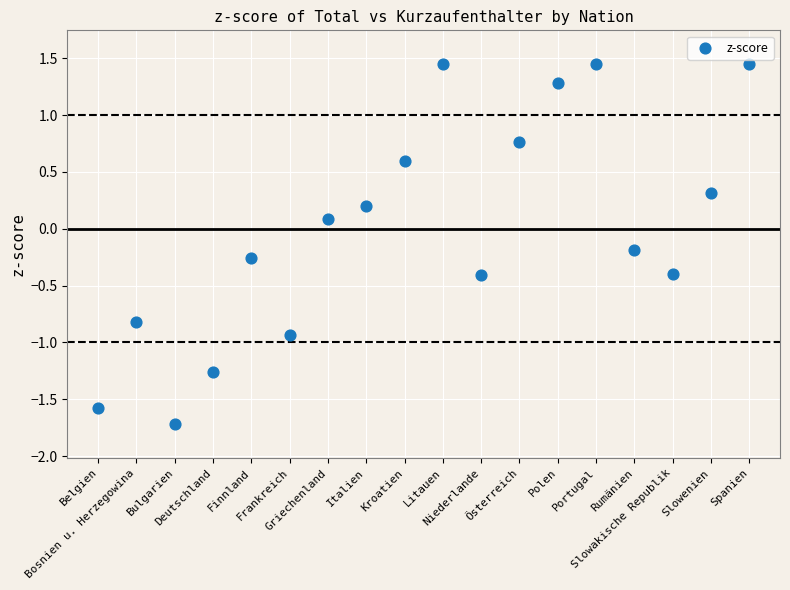

What is the range of Y values (max minus min)?

3.2